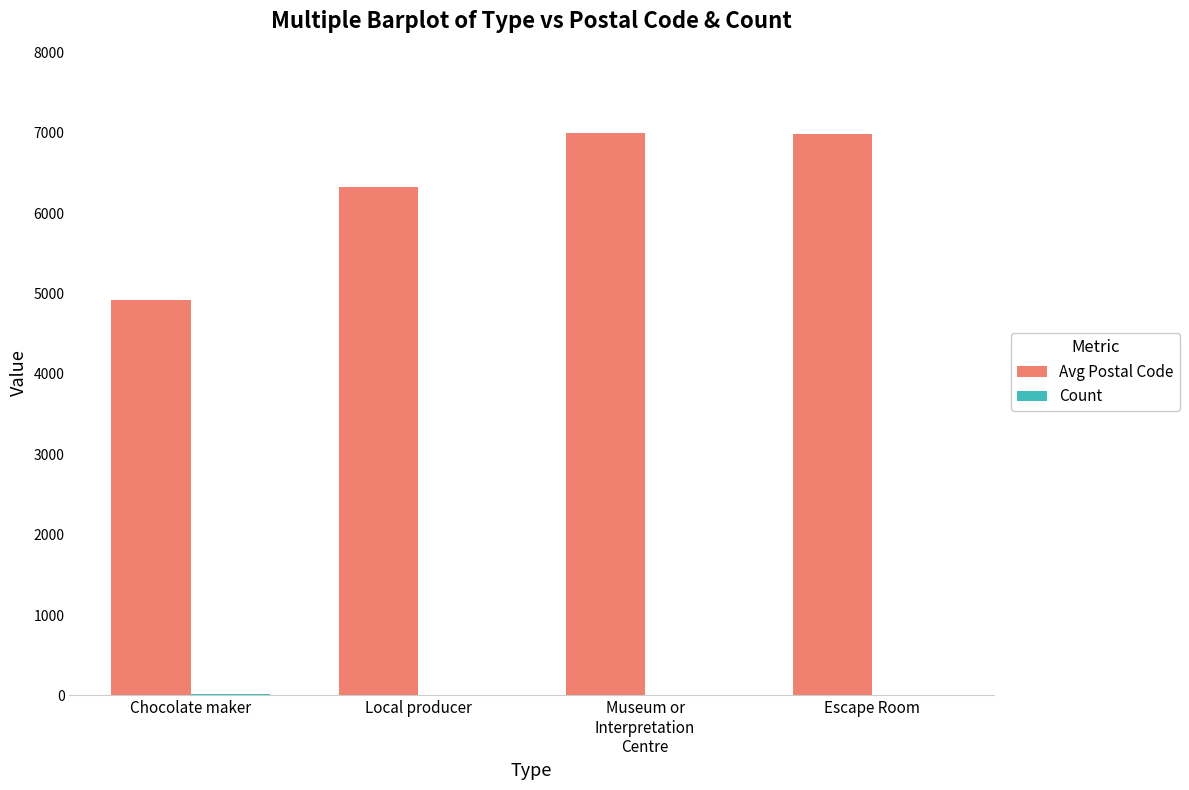

Which series changed the most between Local producer and Escape Room?

Avg Postal Code